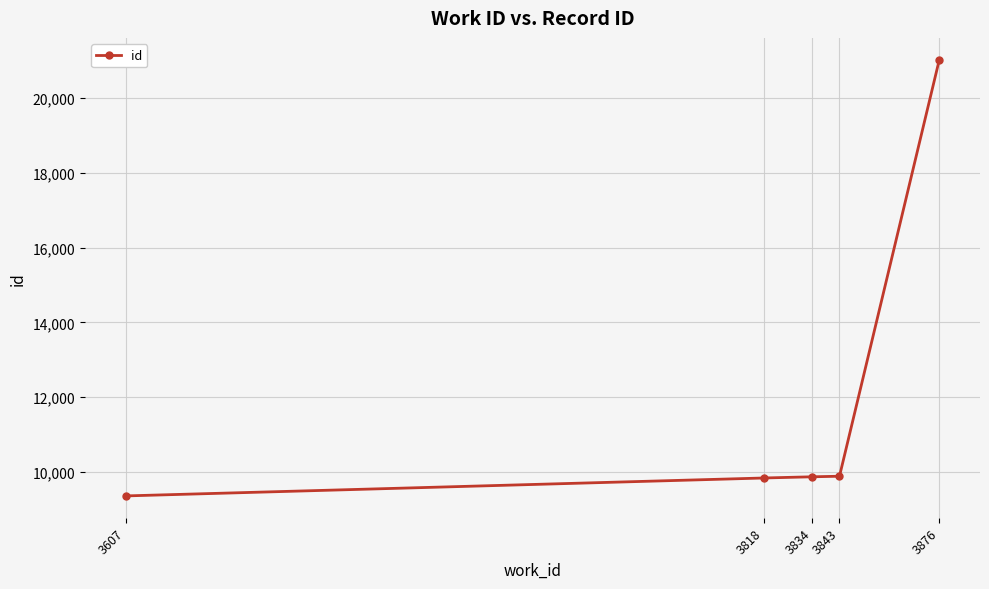

How many distinct data groups are displayed?

1